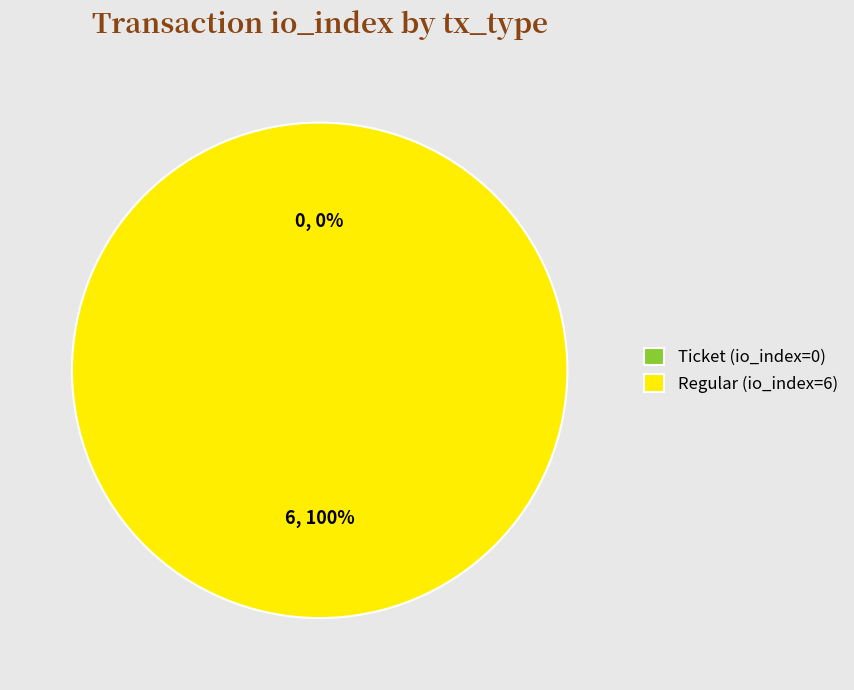

What is the change in value from Ticket (io_index=0) to Regular (io_index=6)?

+6